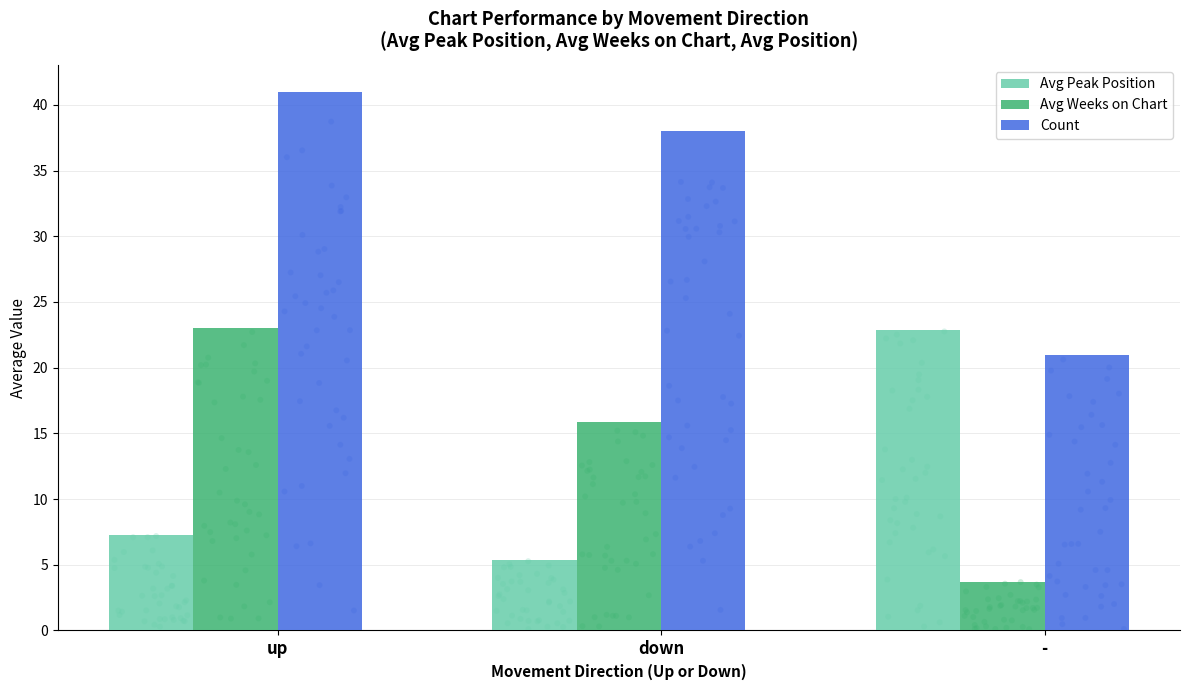

Which series has the largest Y range (max minus min)?

Count